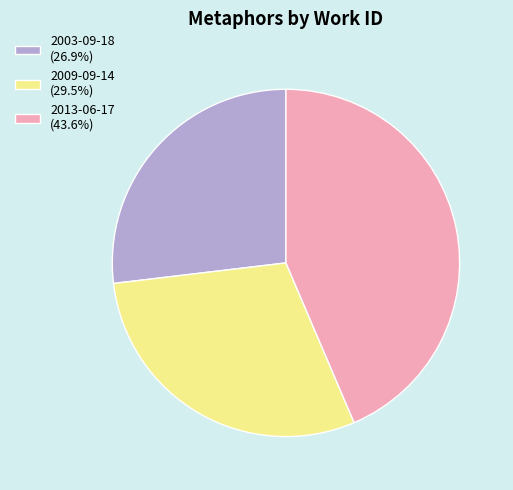

True or false: 2009-09-14 accounts for 37% of the total.

False